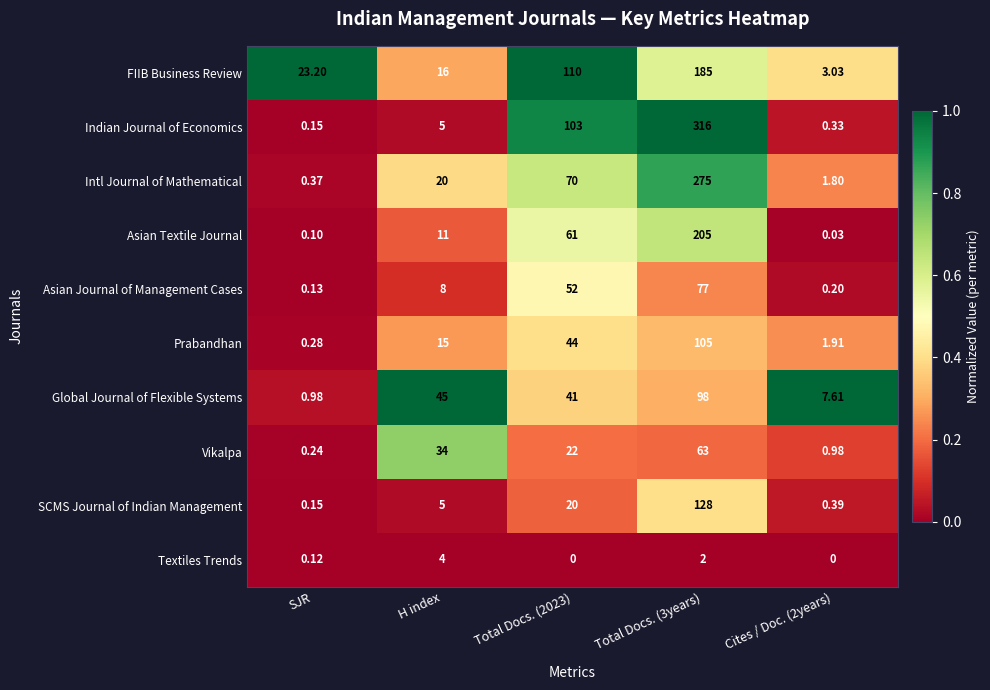

Which series has the largest total across all categories?

Indian Journal of Economics